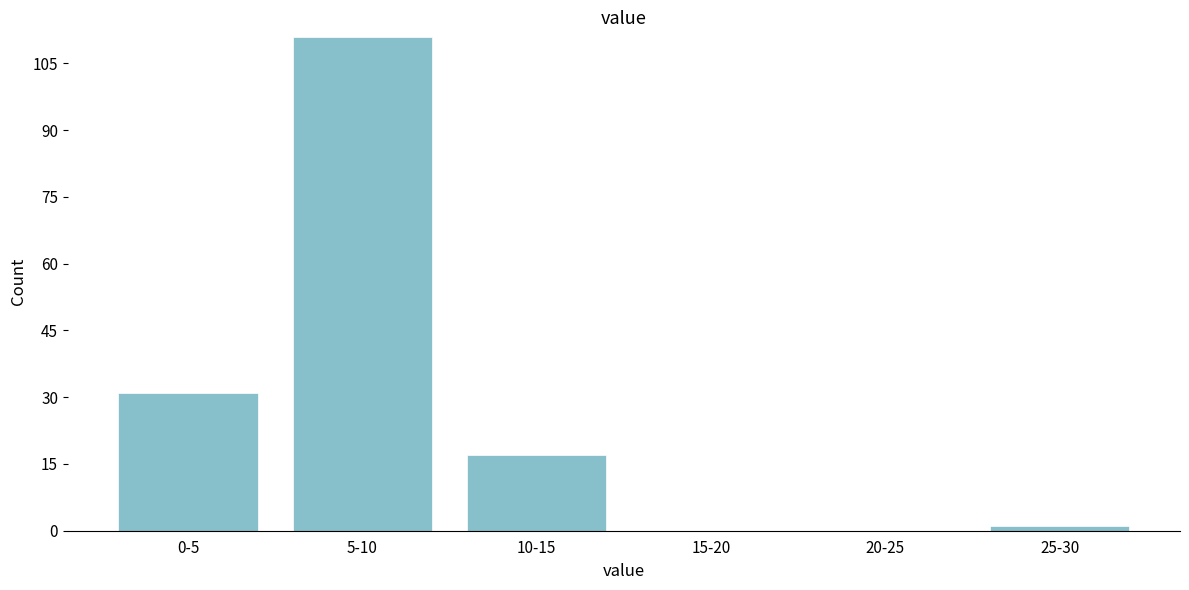

Reading left to right, what are all the values shown in this chart?

0-5=31	5-10=111	10-15=17	15-20=0	20-25=0	25-30=1